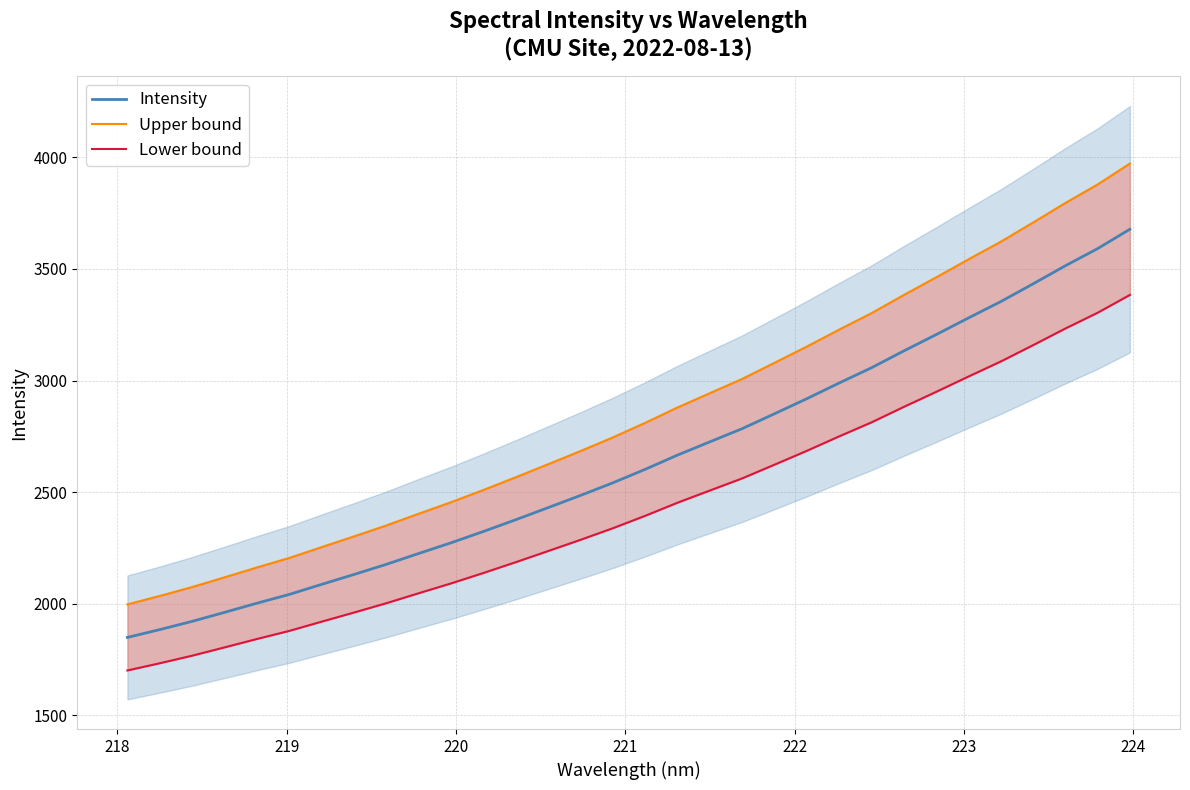

True or false: Upper bound and Lower bound cross at least once.

False